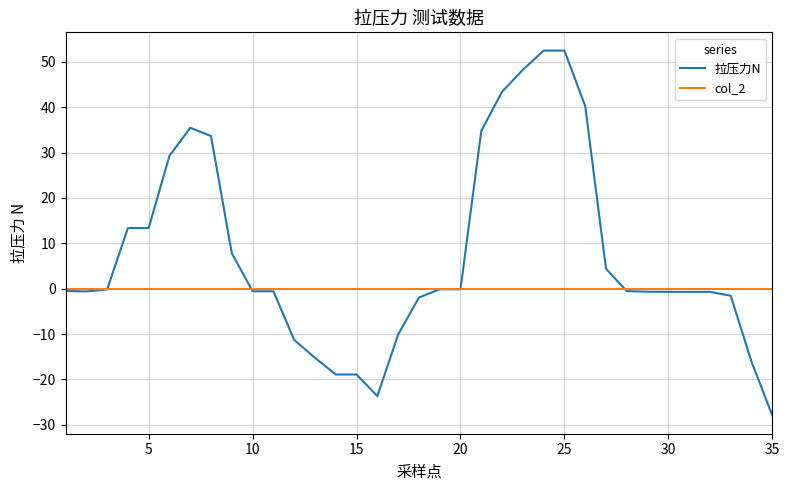

What is the smallest value displayed?

-27.9